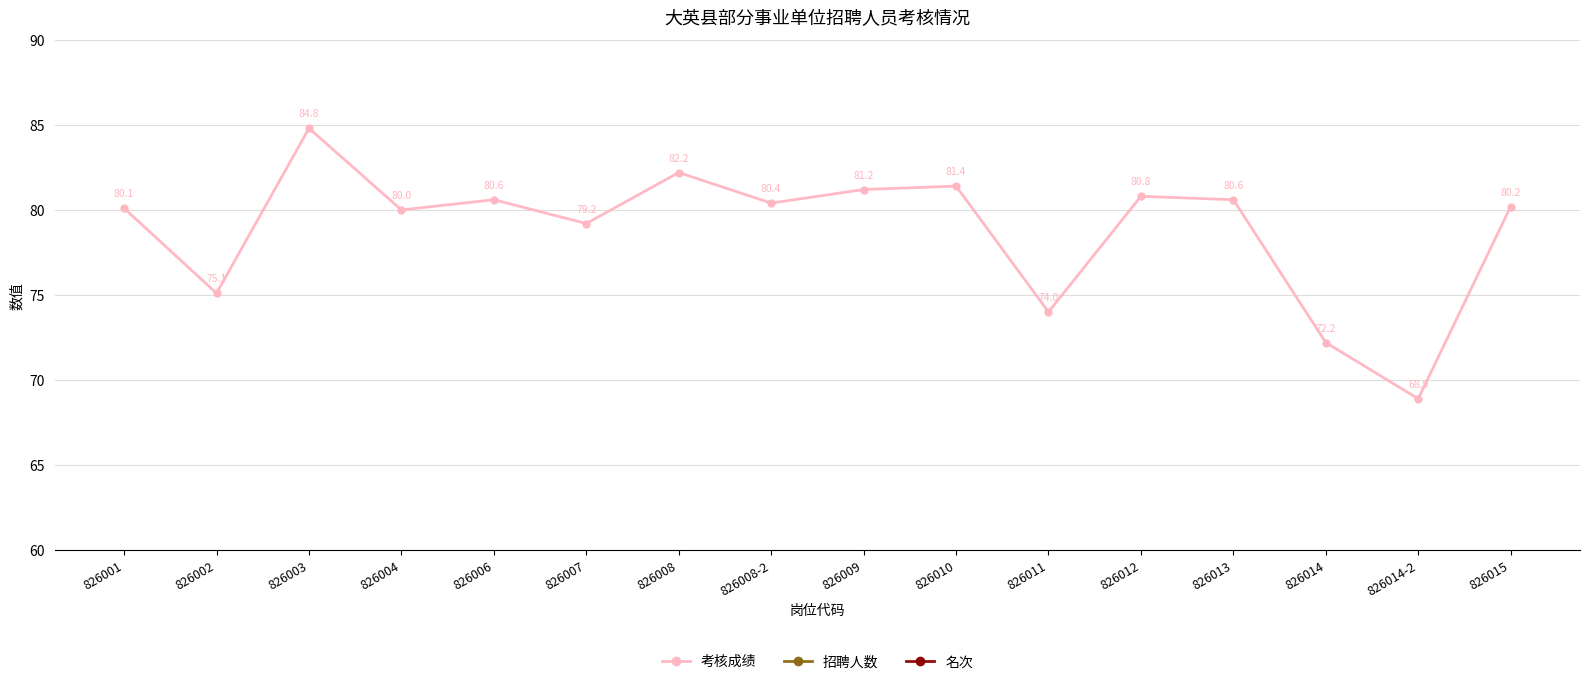

Reading left to right, what are all the values shown in this chart?

考核成绩: 826001=80.1	826002=75.1	826003=84.8	826004=80.0	826006=80.6	826007=79.2	826008=82.2	826008-2=80.4	826009=81.2	826010=81.4	826011=74.0	826012=80.8	826013=80.6	826014=72.2	826014-2=68.9	826015=80.2
招聘人数: 826001=1.0	826002=1.0	826003=1.0	826004=1.0	826006=1.0	826007=1.0	826008=2.0	826008-2=2.0	826009=1.0	826010=1.0	826011=3.0	826012=1.0	826013=1.0	826014=2.0	826014-2=2.0	826015=1.0
名次: 826001=1.0	826002=1.0	826003=1.0	826004=1.0	826006=1.0	826007=1.0	826008=1.0	826008-2=2.0	826009=1.0	826010=1.0	826011=1.0	826012=1.0	826013=1.0	826014=1.0	826014-2=2.0	826015=1.0